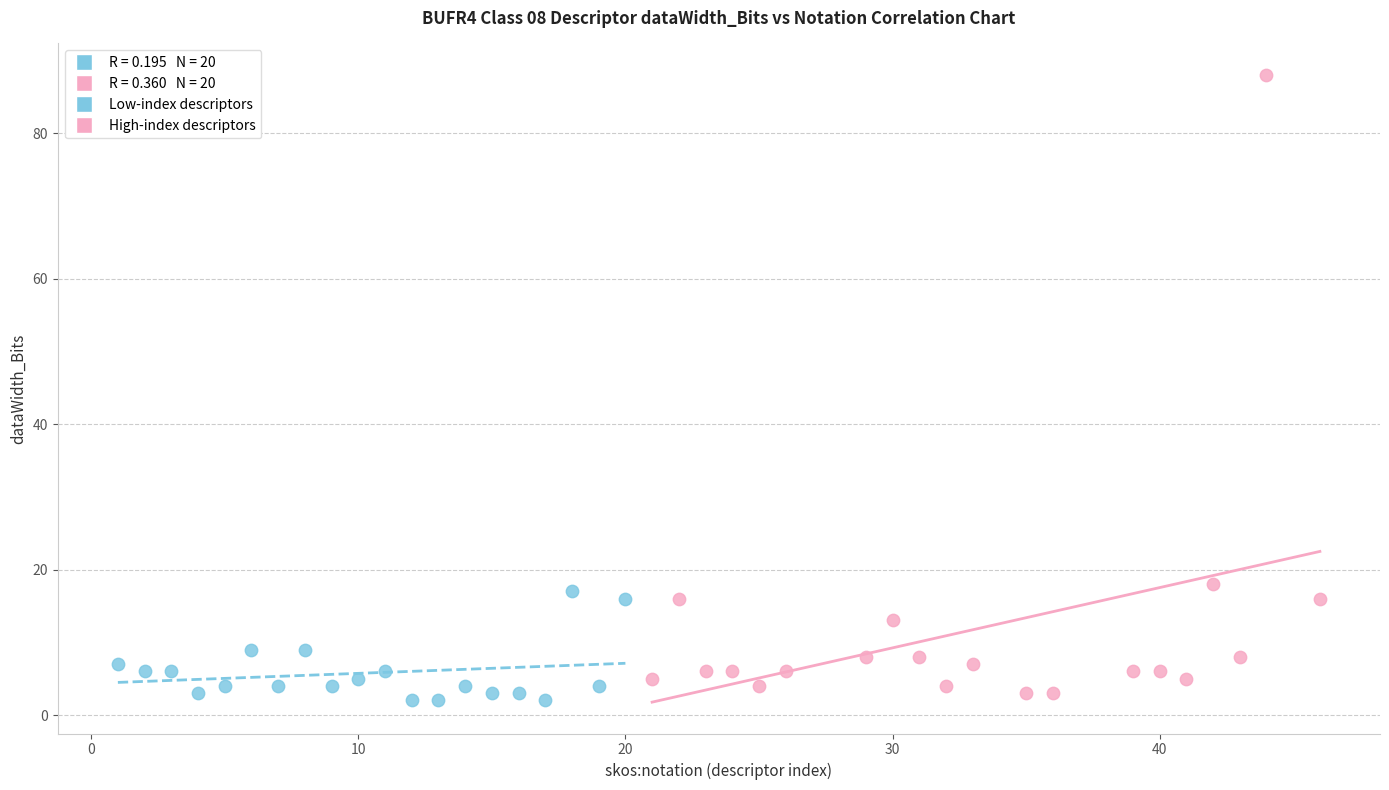

Which series has the largest Y range (max minus min)?

High-index descriptors